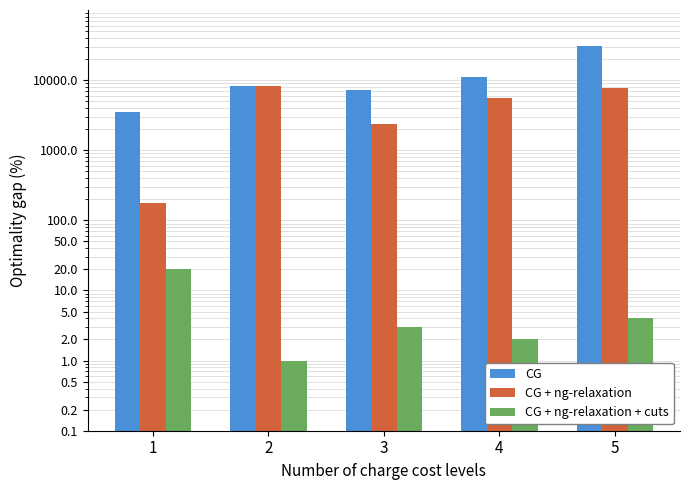

The value of CG + ng-relaxation at 2 is 8329. True or false?

True